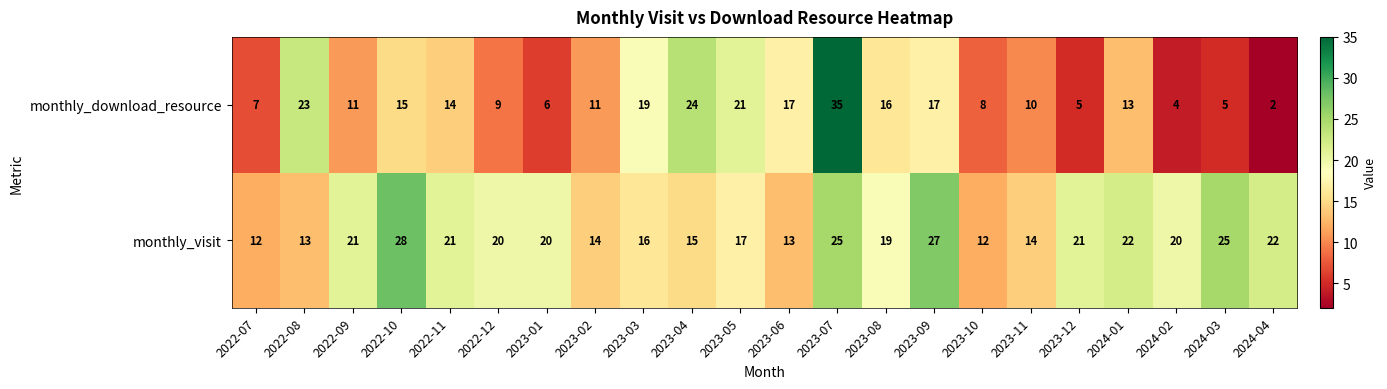

At which category is the sum across all series the highest?

2023-07